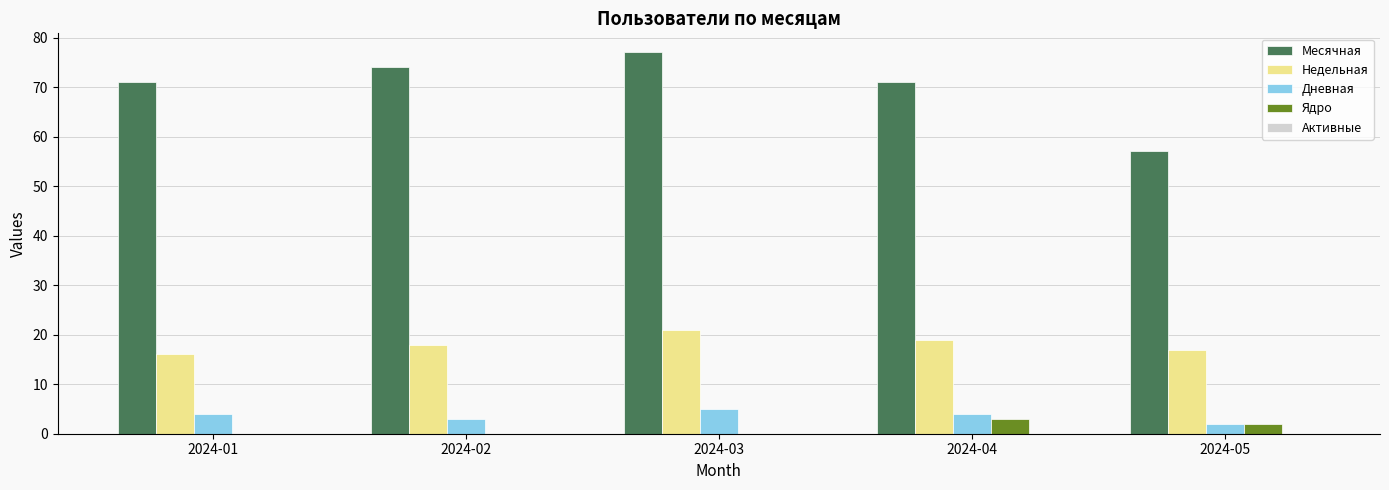

Are the bars grouped side by side (vs. stacked)?

Yes